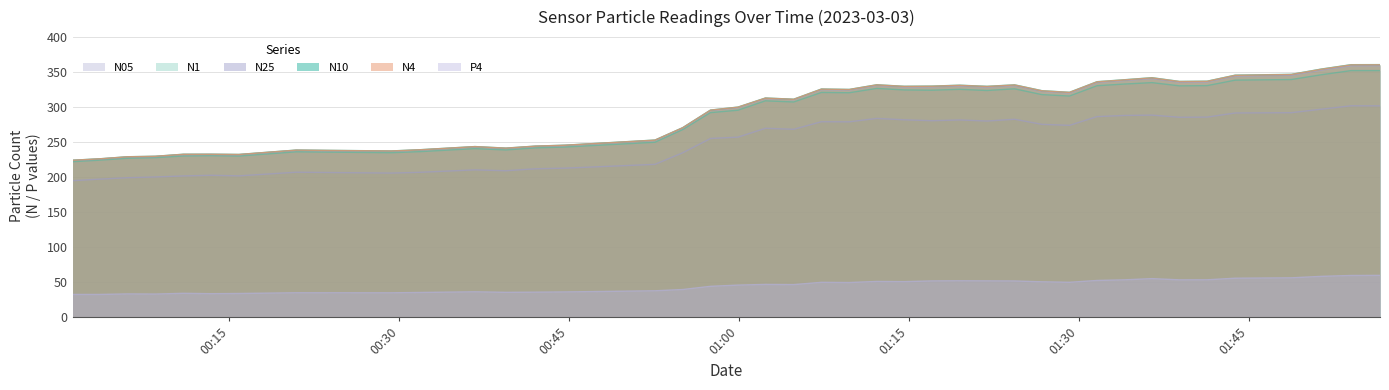

Does the chart display data point markers on the line(s)?

No